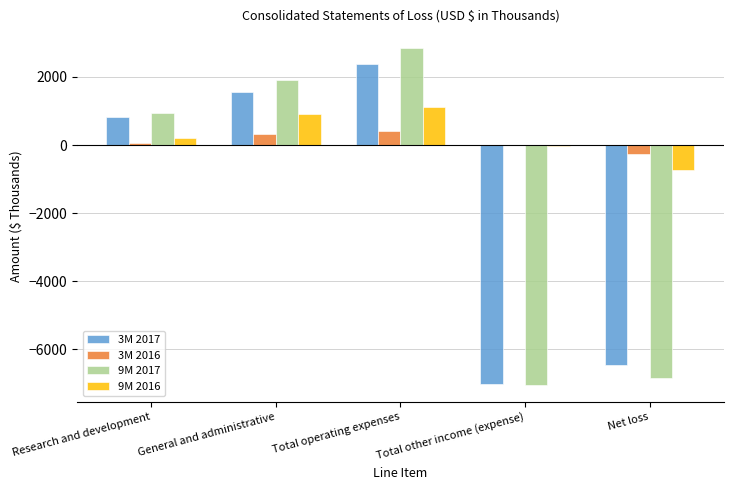

At which category is the sum across all series the highest?

Total operating expenses